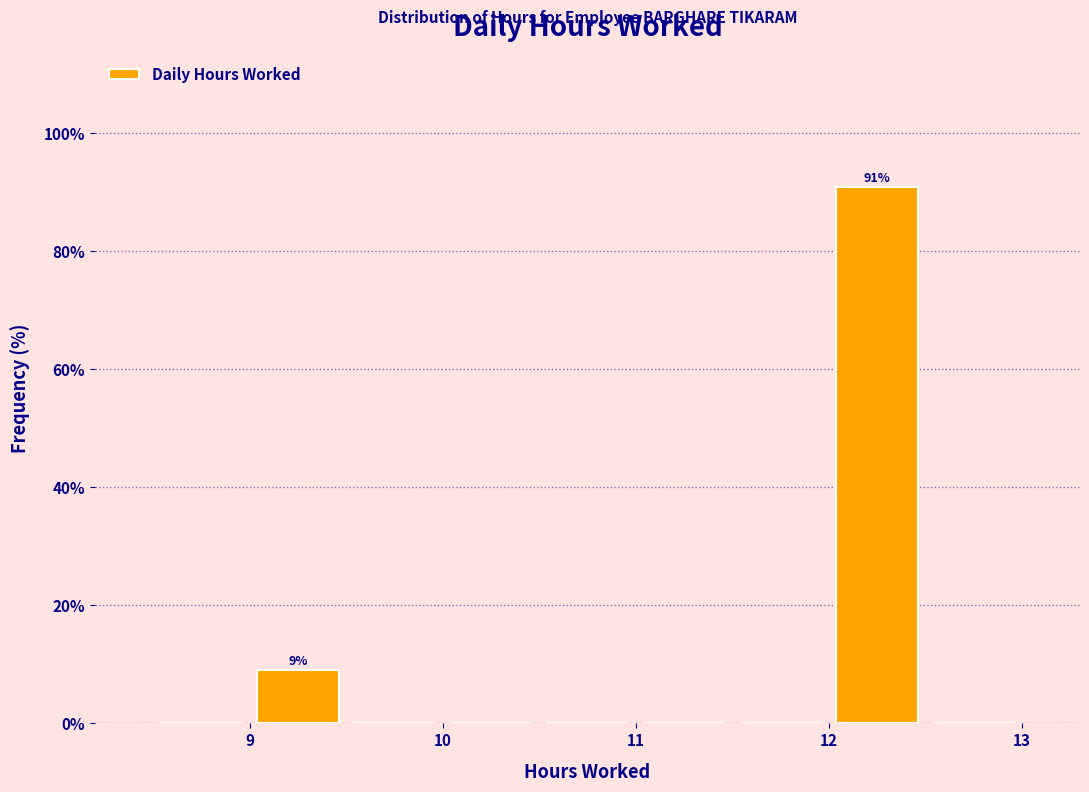

Which range on the x-axis has the tallest bar?

12.0 to 12.5